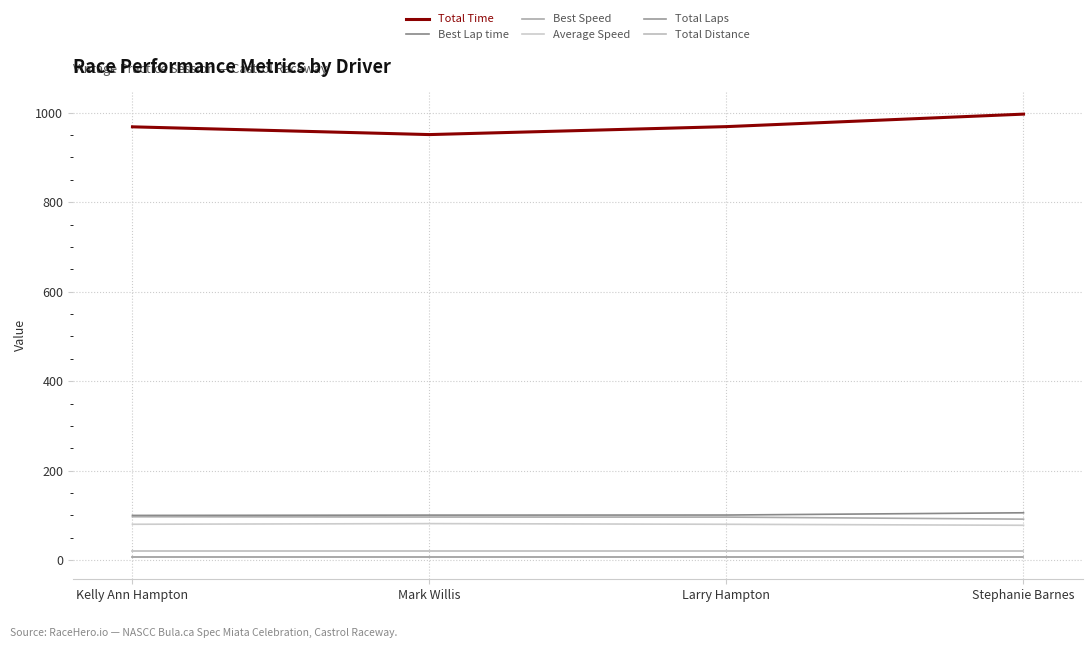

True or false: Best Speed has a value of 97.1 at Kelly Ann Hampton.

True